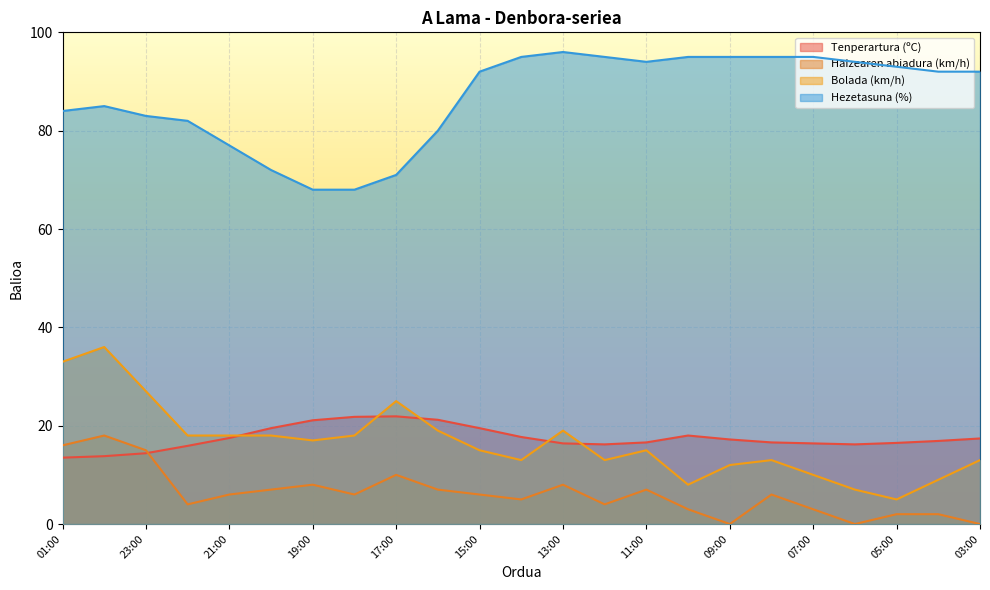

True or false: Hezetasuna (%) has more than 2 points higher than both neighbors.

False